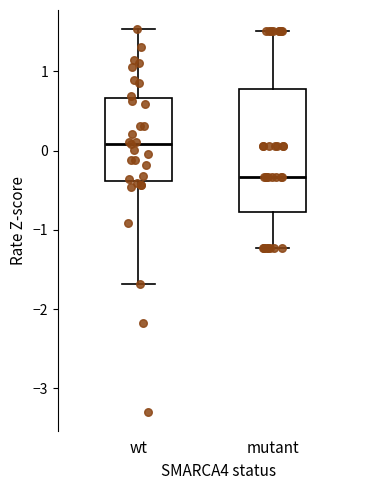

Which box's median line is the highest?

wt